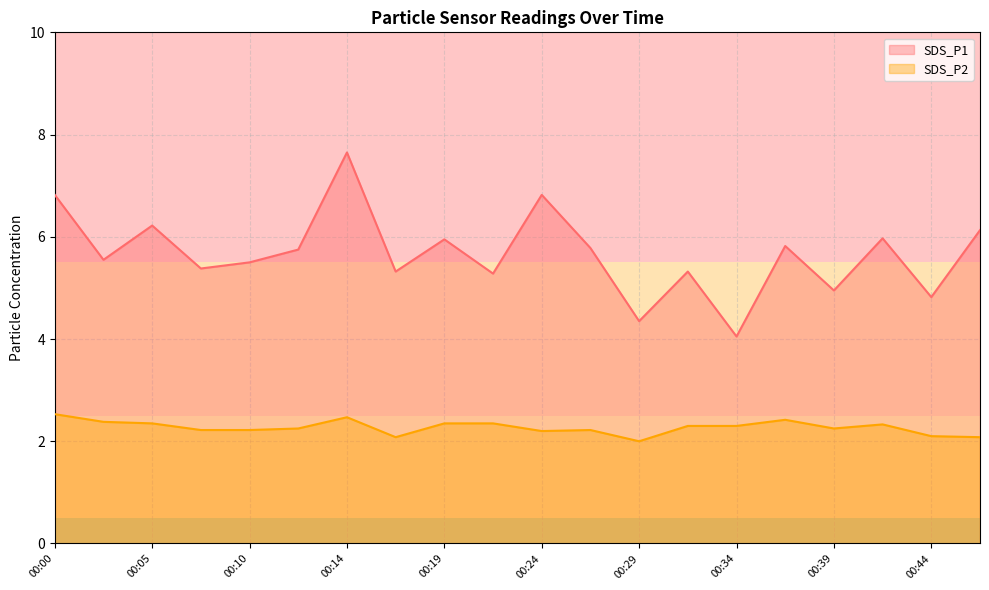

What is the average value of the SDS_P1 series?

5.7